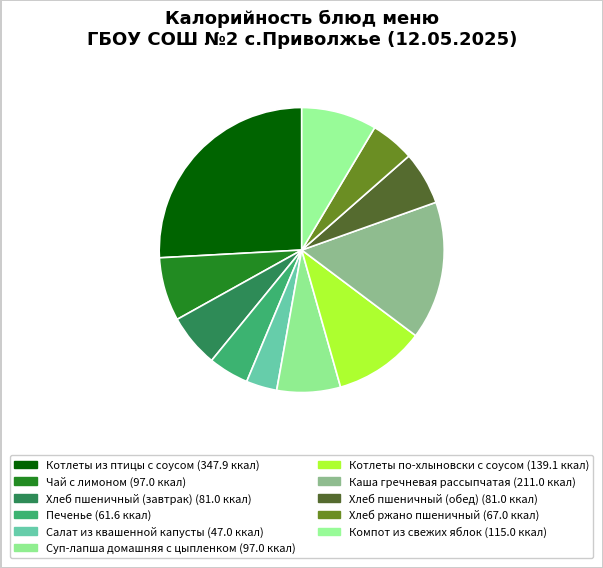

What is the change in value from Котлеты из птицы с соусом to Хлеб пшеничный (завтрак)?

-266.9